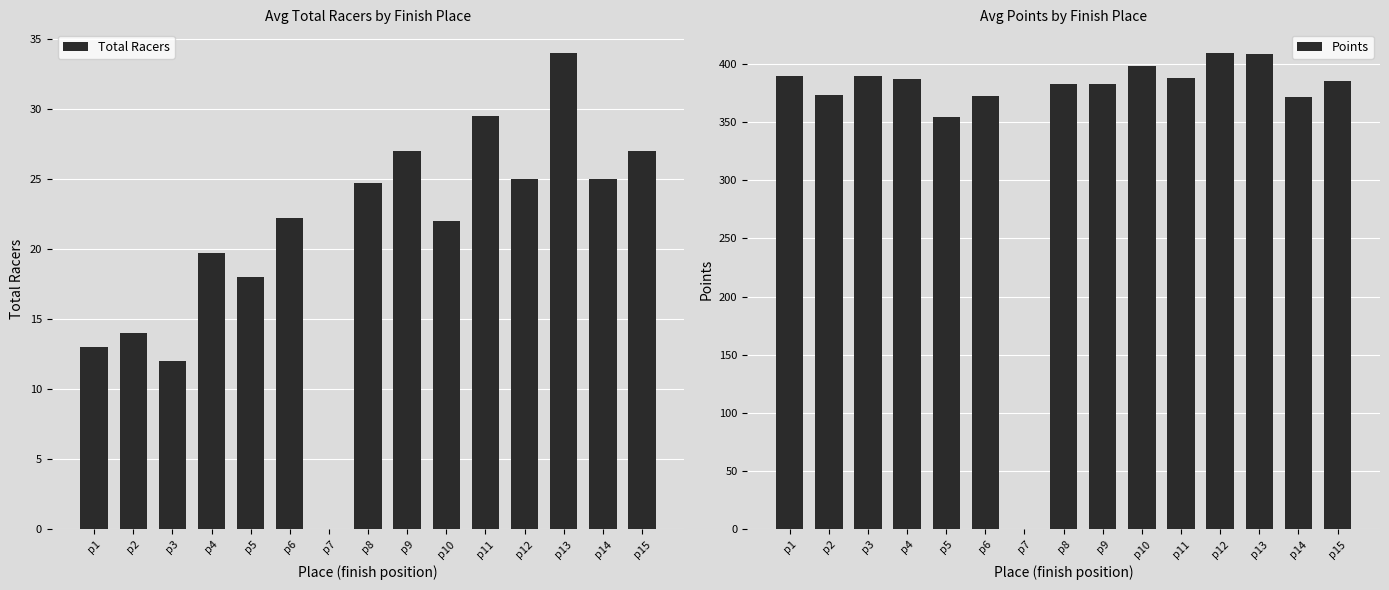

True or false: Points has a value of 259.4 at p7.

False